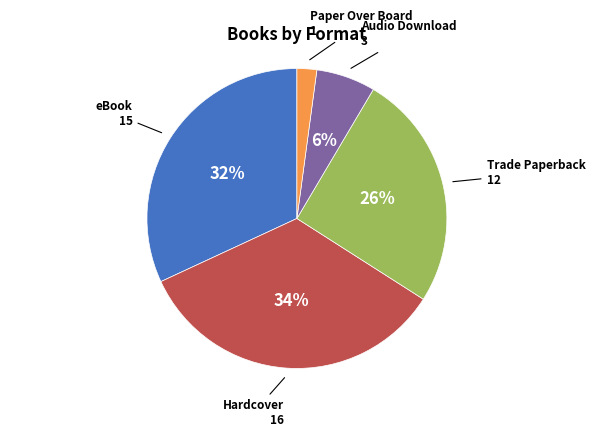

What is the smallest slice in the pie chart?

Paper Over Board